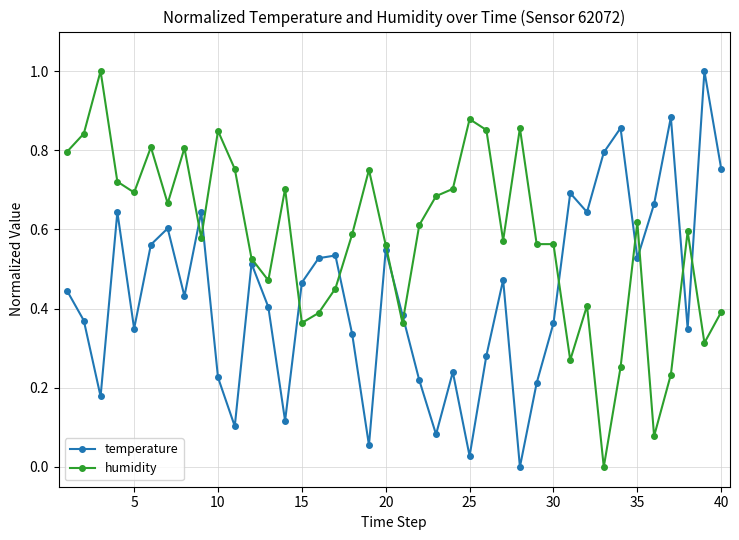

What is the maximum value shown in the chart?

1.0